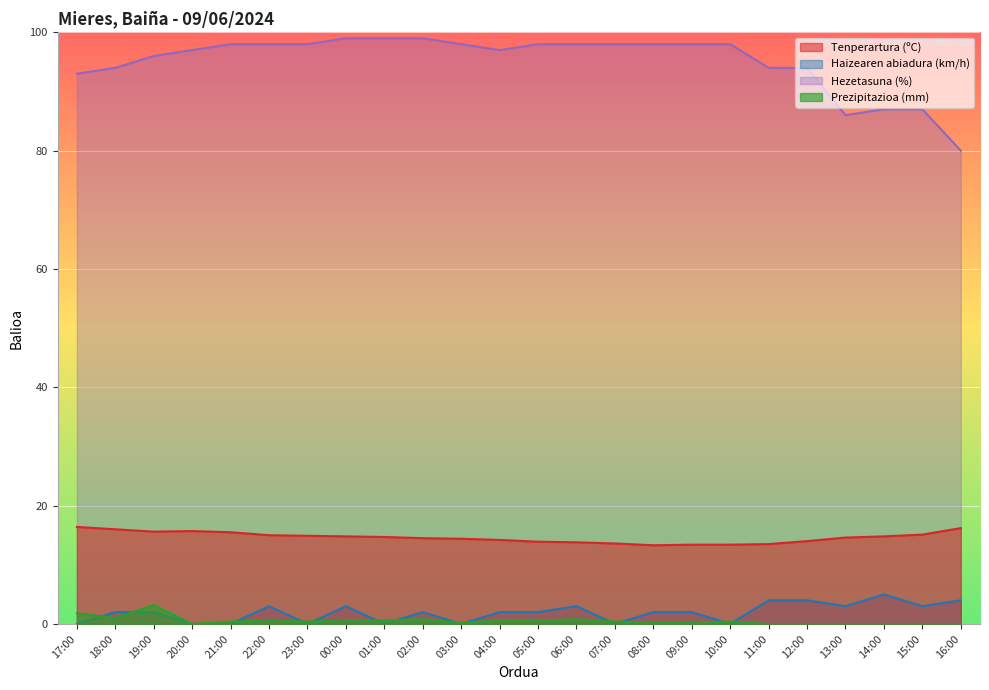

True or false: Haizearen abiadura (km/h) and Tenperartura (ºC) intersect in this chart.

False